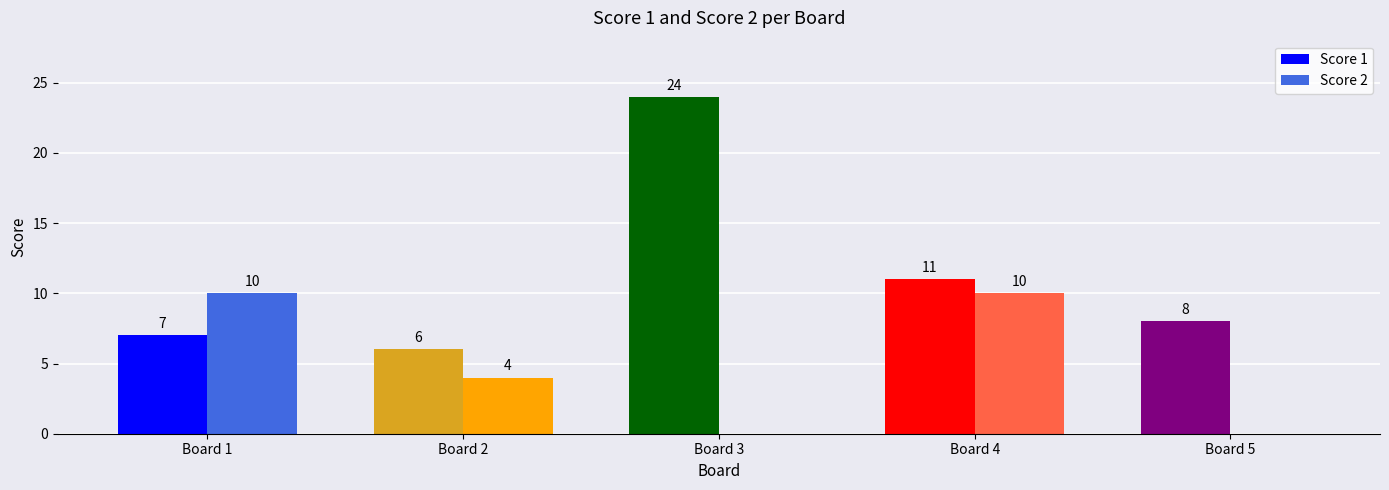

What is the sum of the Score 1 values at Board 5 and Board 3?

32